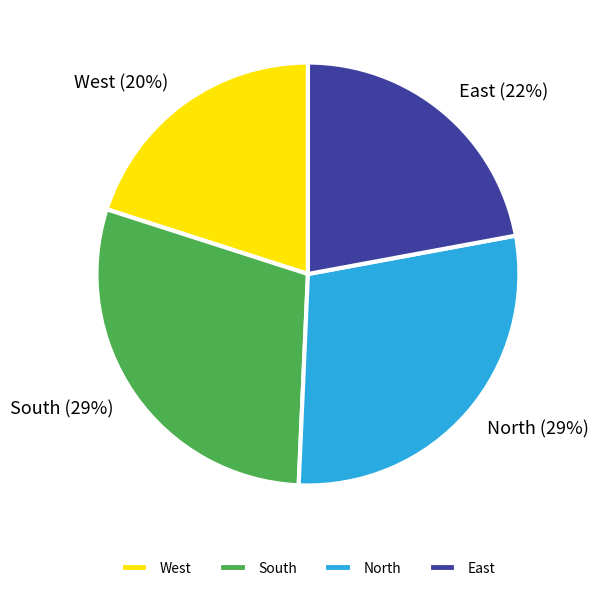

True or false: East accounts for 22% of the total.

True